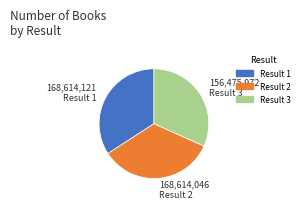

Does any single category account for the majority?

No